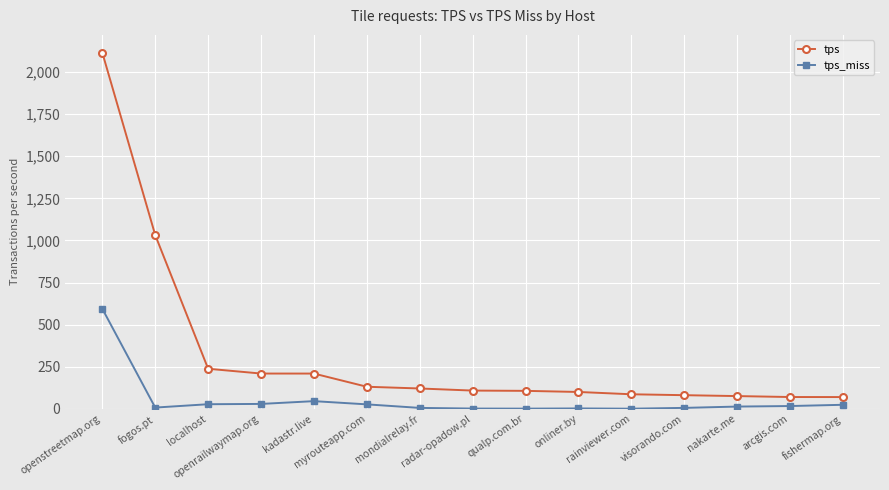

True or false: tps and tps_miss cross at least once.

False